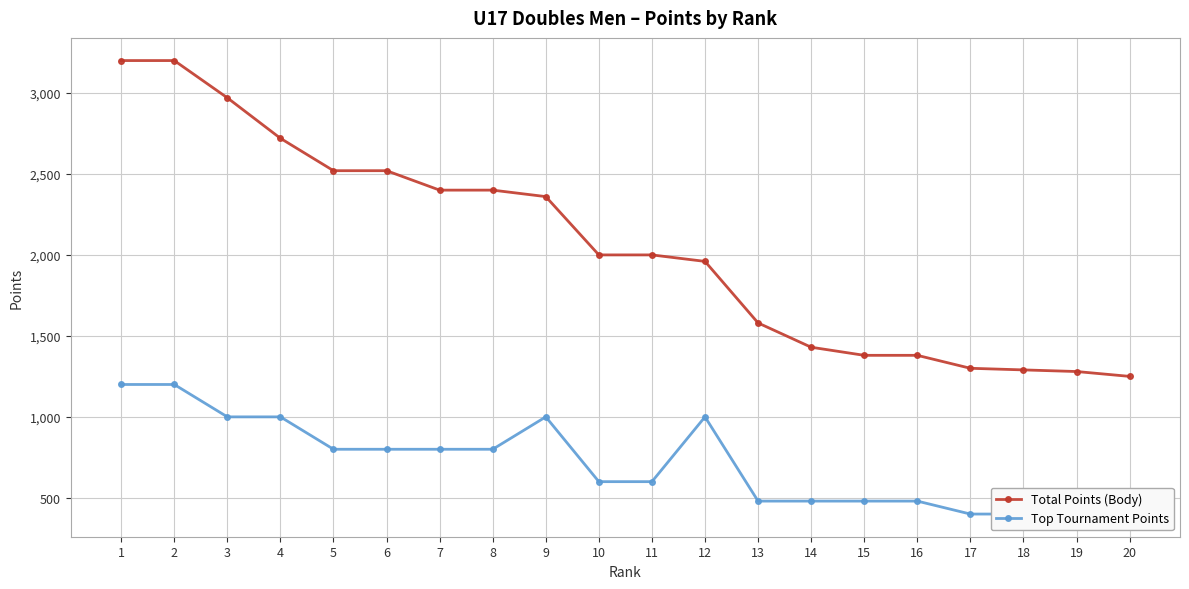

How many distinct data groups are displayed?

2